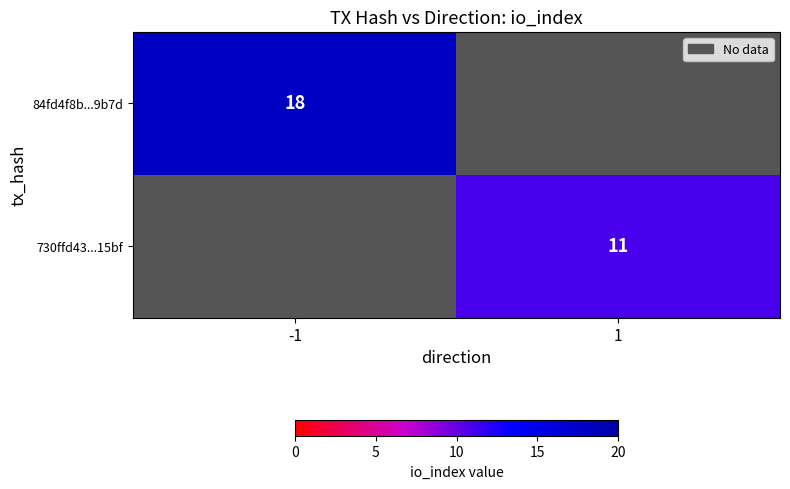

Is it true that 730ffd43...15bf equals 11 at 1?

True